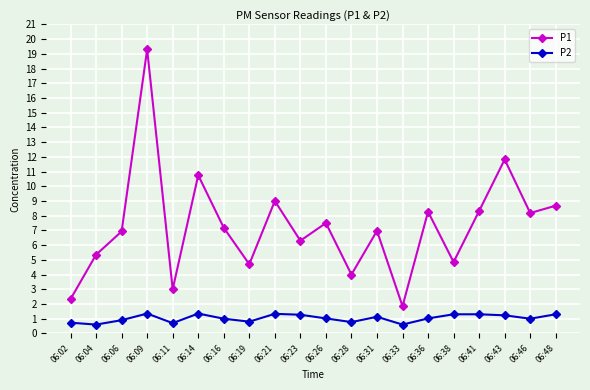

True or false: P2 and P1 intersect in this chart.

False